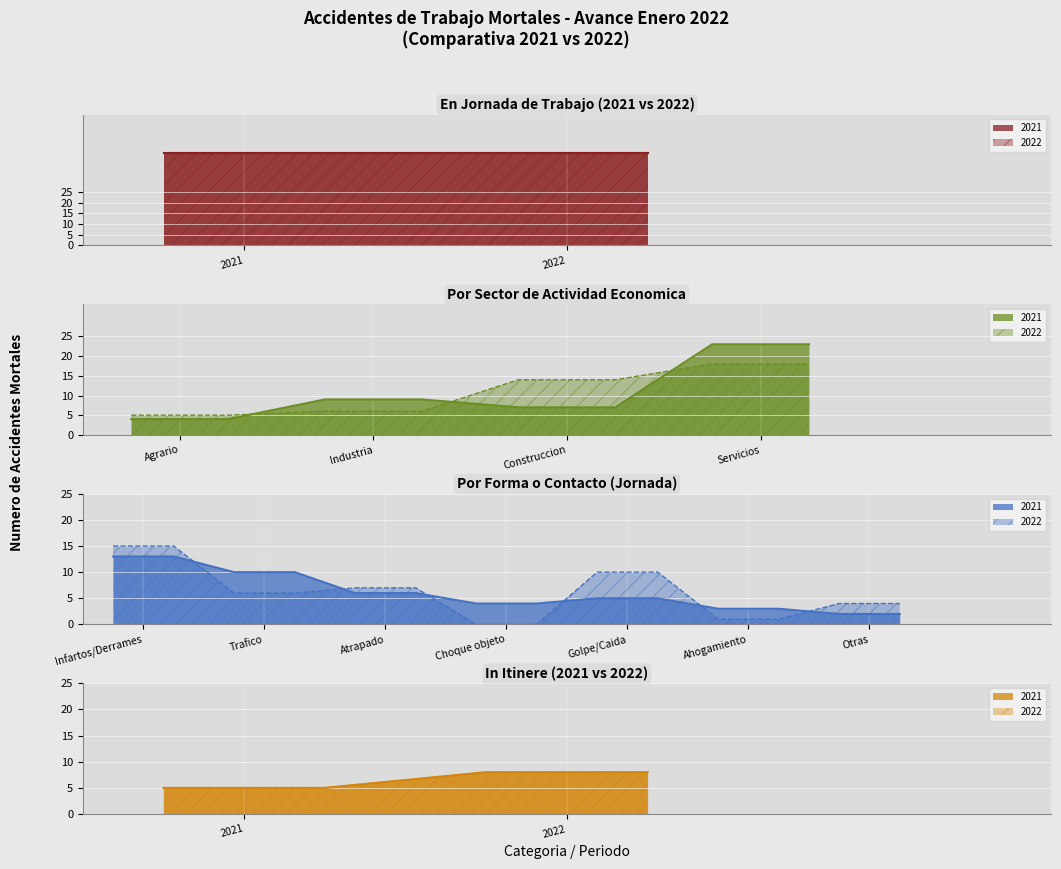

What is the difference between the highest and lowest values at 2022?

35